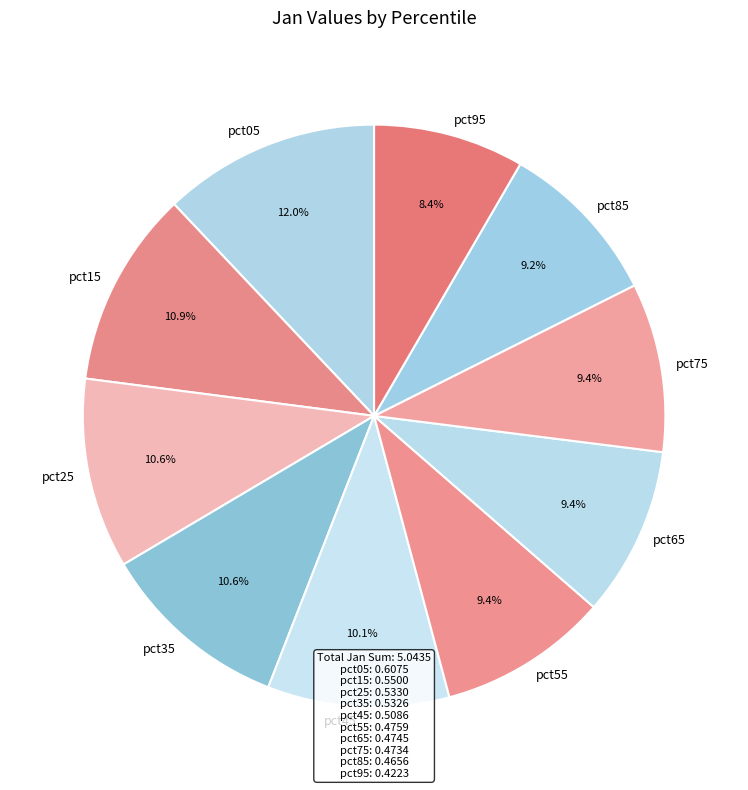

What percentage is NOT represented by pct85?

90.8%